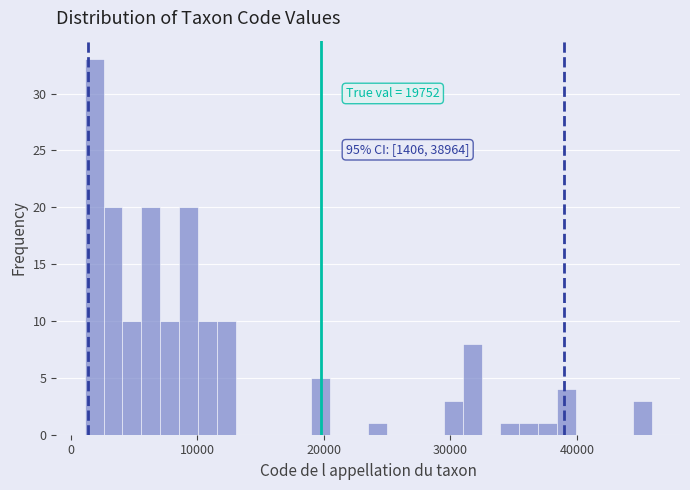

Around what value on the x-axis is the tallest bar? Give the approximate position of its centre, as read against the axis.

2000